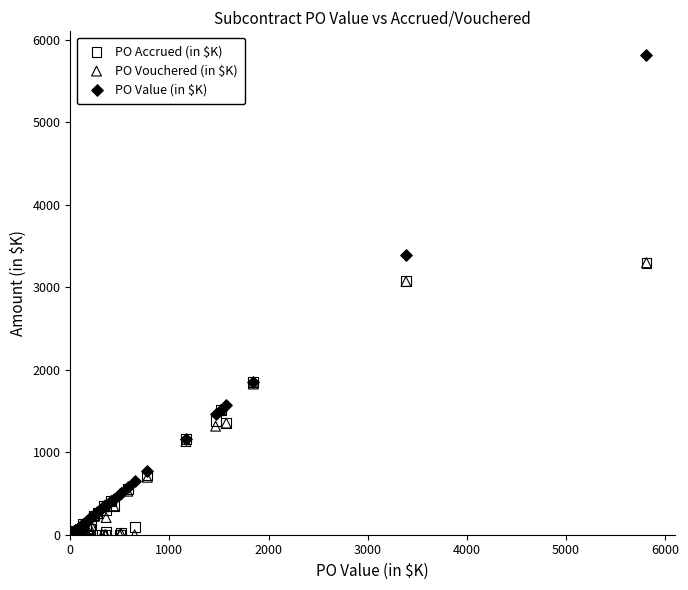

Which series has the largest Y range (max minus min)?

PO Value (in $K)